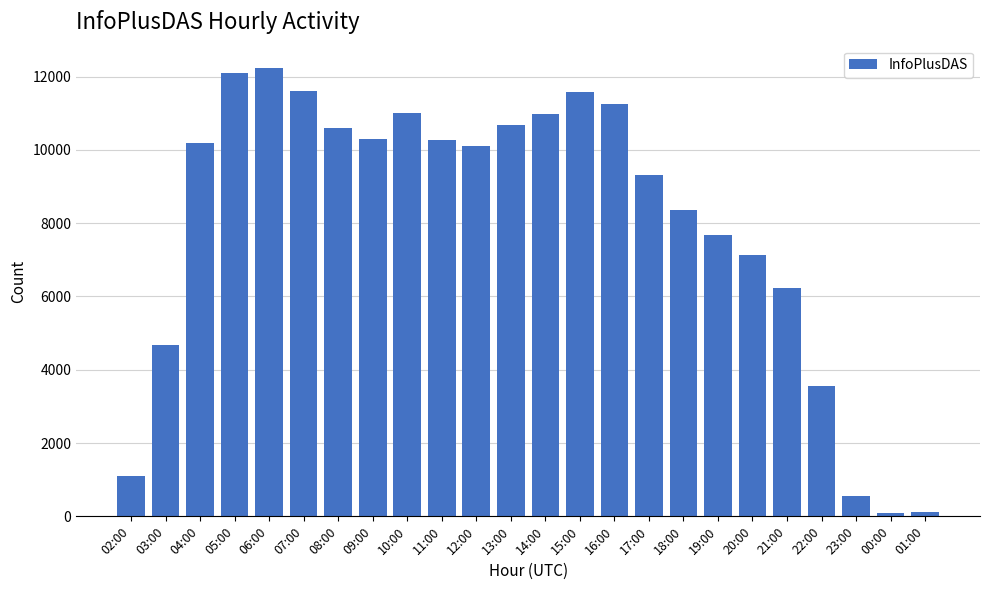

What is the maximum value shown in the chart?

12231